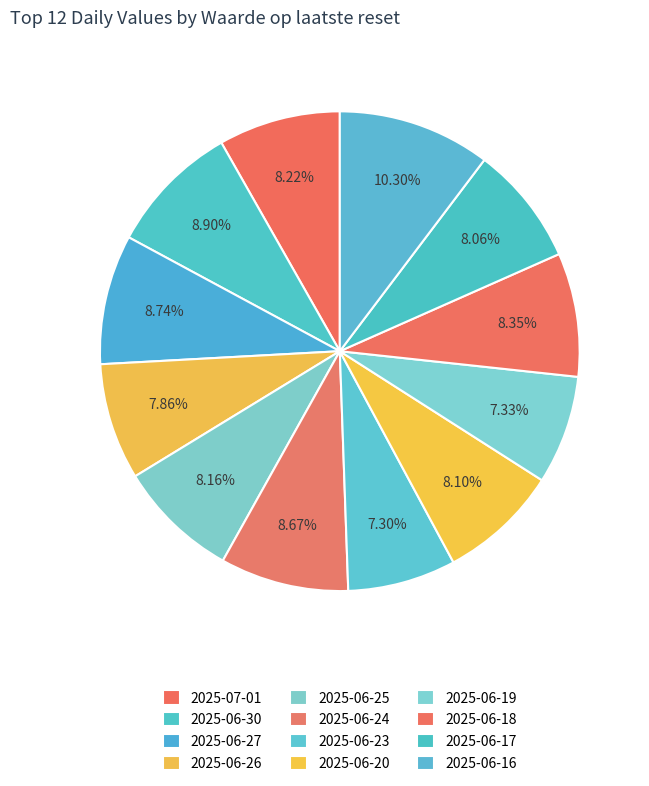

The 2025-06-16 slice represents 4% of the pie. True or false?

False